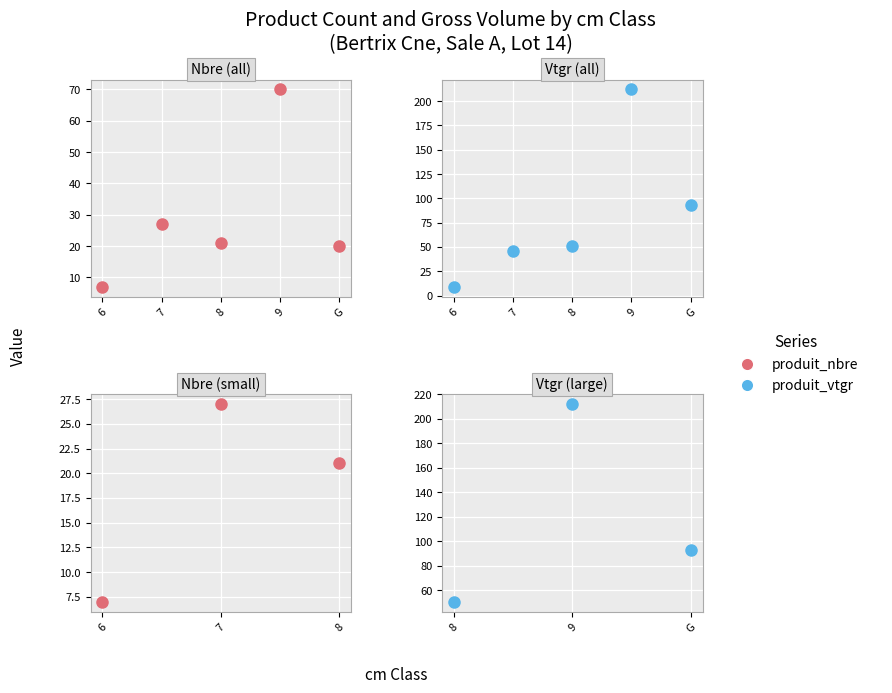

Is this an area chart (filled region under the line)?

No